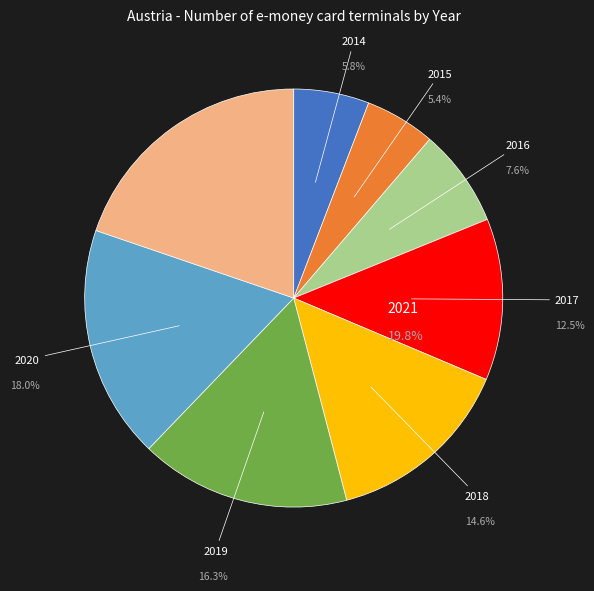

Is the sum of 2017 and 2018 greater than half?

No